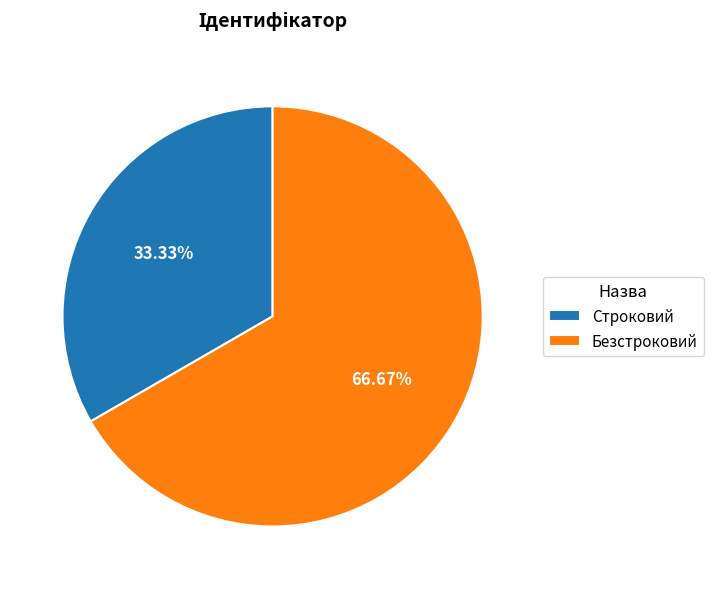

Is the sum of Безстроковий and Строковий greater than half?

Yes